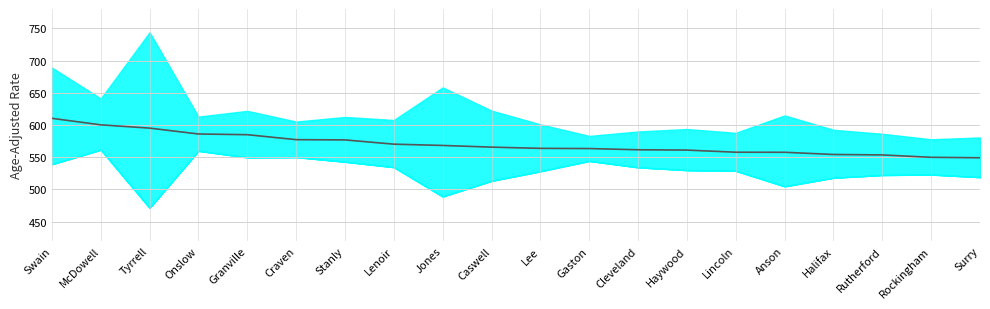

At which label does the data first exceed 565?

Swain